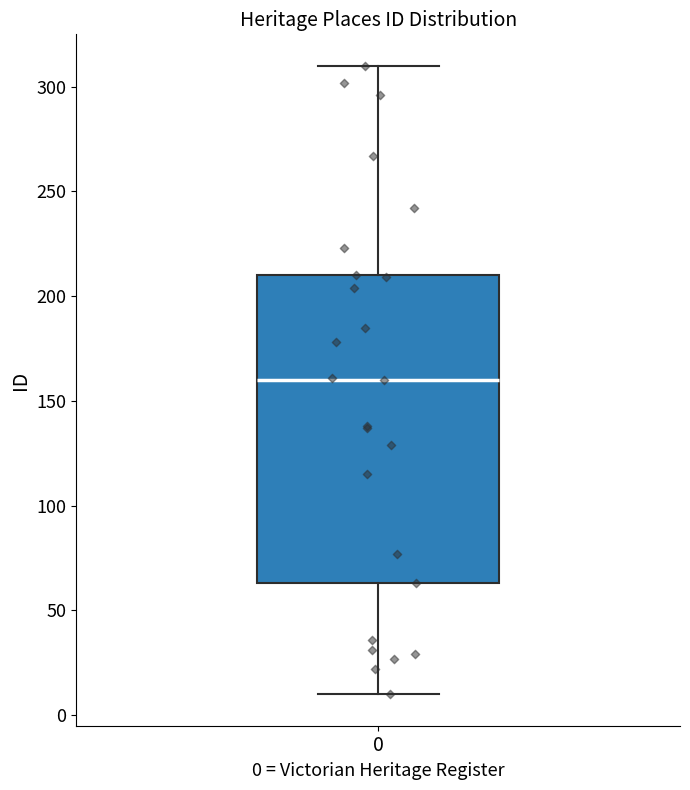

Transcribe this box plot: give where the median line is, the range the box spans, and where the two whiskers end, as read against the y-axis. The values are not printed on the chart, so give them approximately, as read against the axis.

median 160, box 65 to 210, whiskers 10 to 310